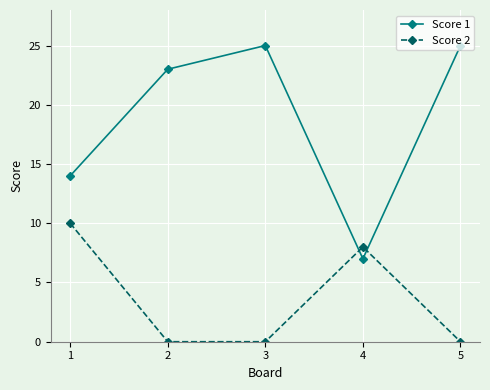

How many categories are shown in the chart?

5